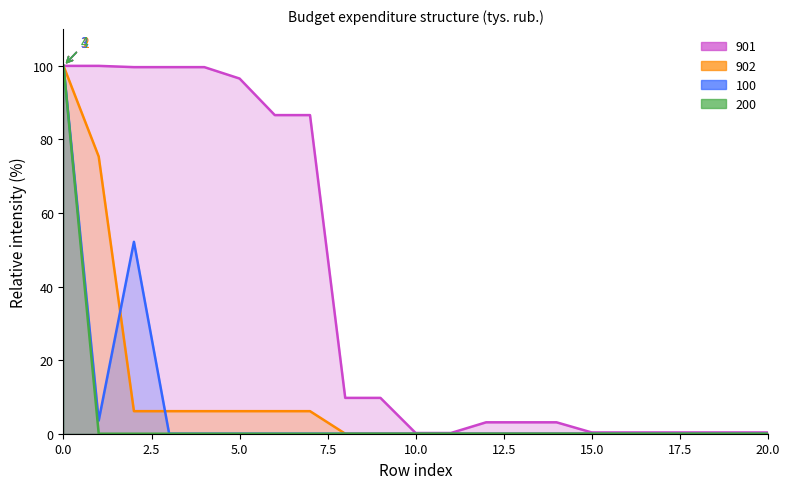

Is it true that 200 equals 56.7 at 7?

False